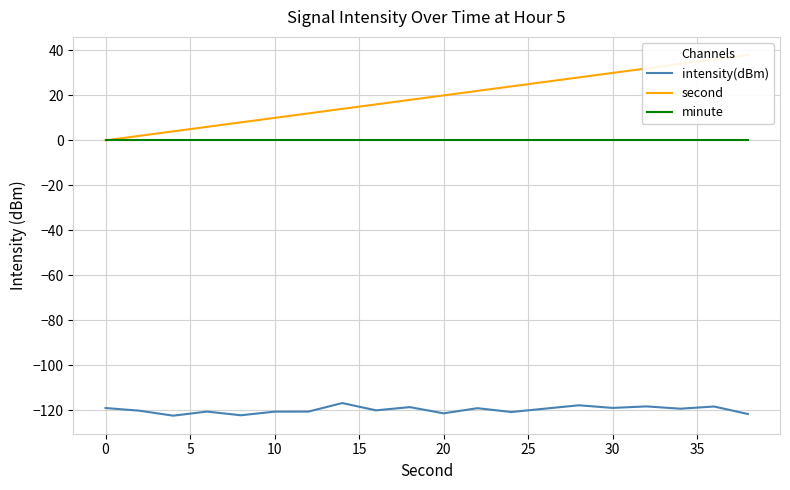

Reading left to right, transcribe all the data shown in this chart.

intensity(dBm): -119.0	-120.2	-122.4	-120.6	-122.3	-120.7	-120.6	-116.8	-120.1	-118.6	-121.4	-119.1	-120.8	-119.3	-117.8	-119.0	-118.3	-119.3	-118.4	-121.7
second: 0.0	2.0	4.0	6.0	8.0	10.0	12.0	14.0	16.0	18.0	20.0	22.0	24.0	26.0	28.0	30.0	32.0	34.0	36.0	38.0
minute: 0.0	0.0	0.0	0.0	0.0	0.0	0.0	0.0	0.0	0.0	0.0	0.0	0.0	0.0	0.0	0.0	0.0	0.0	0.0	0.0